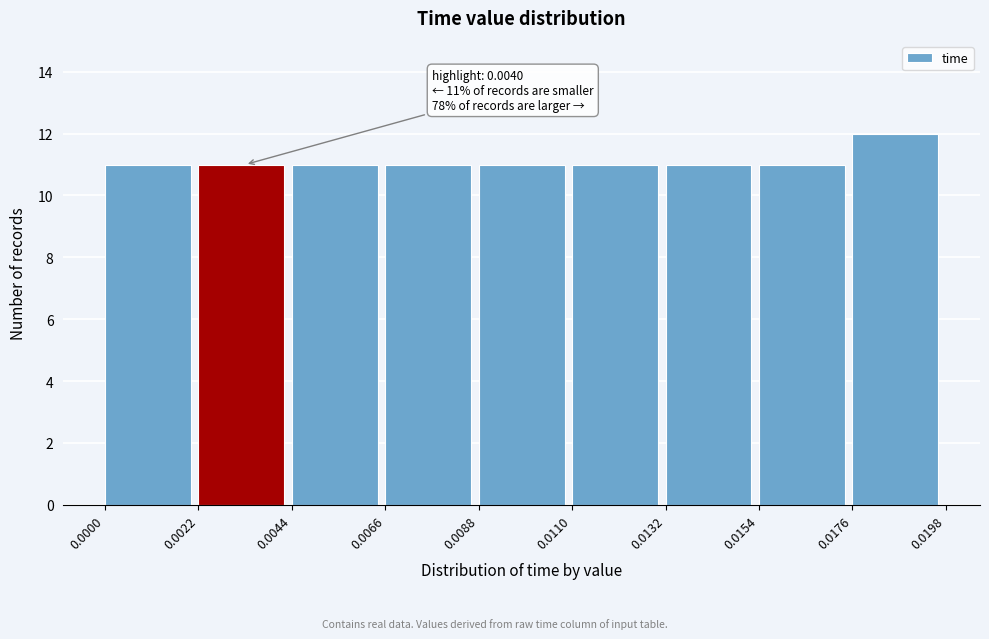

Over which range of the x-axis is the bar tallest?

0.0176 to 0.0198